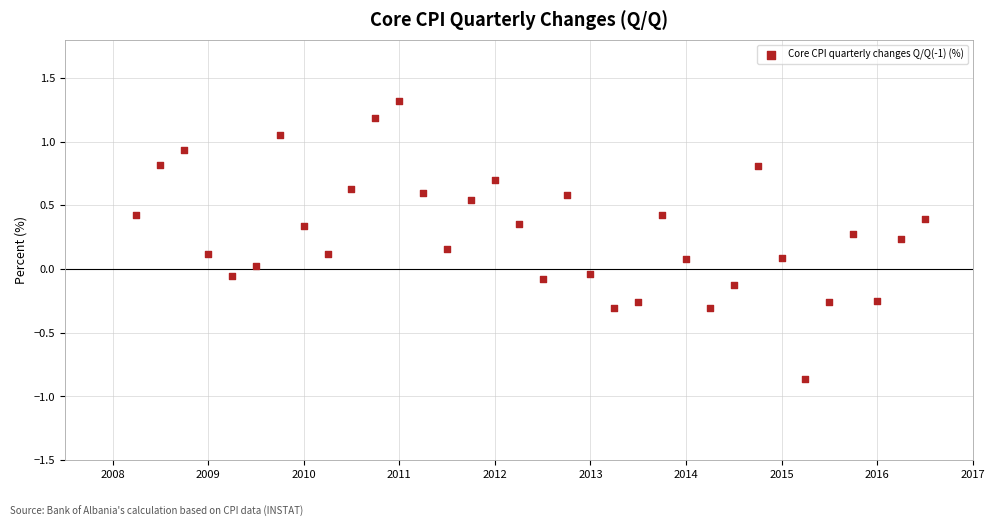

What is the range of X values (max minus min)?

8.2